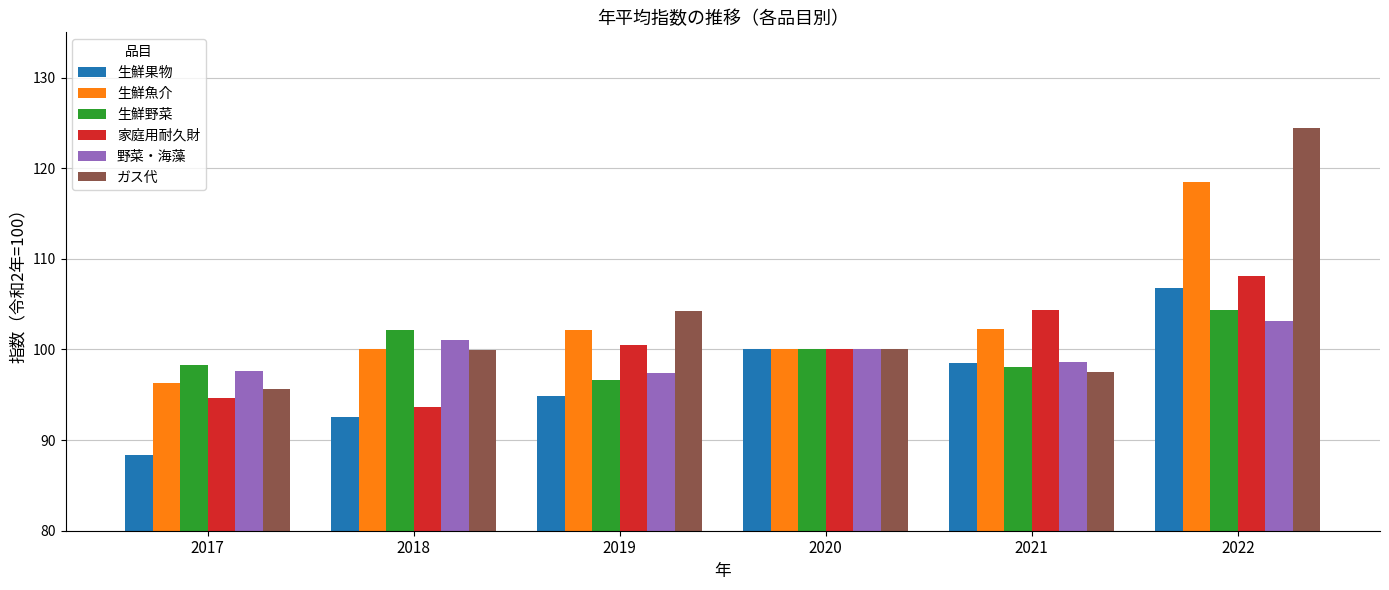

What is the sum of the 生鮮魚介 values at 2019 and 2022?

220.7